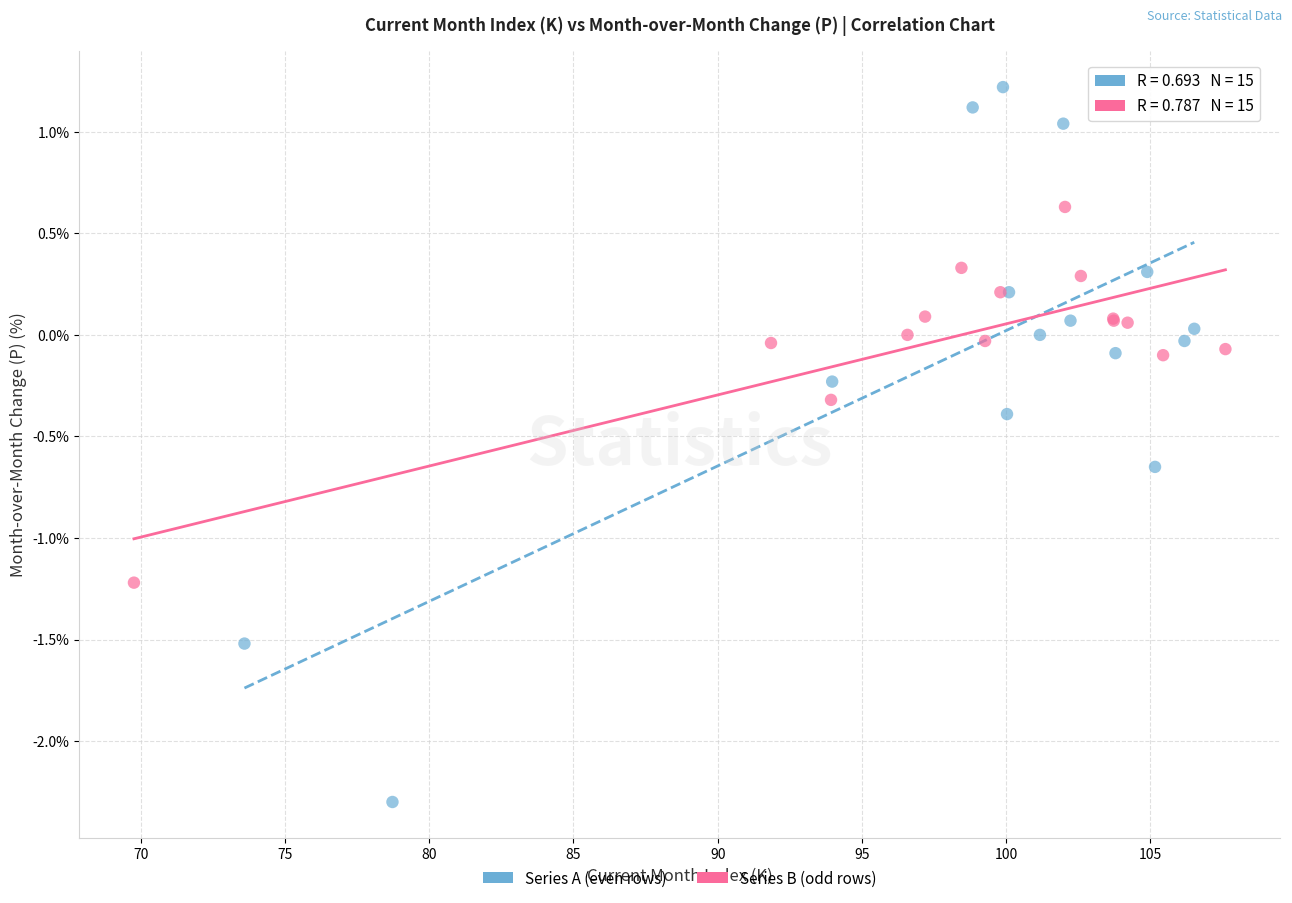

Which series reaches the minimum Y coordinate?

Series A (even rows)